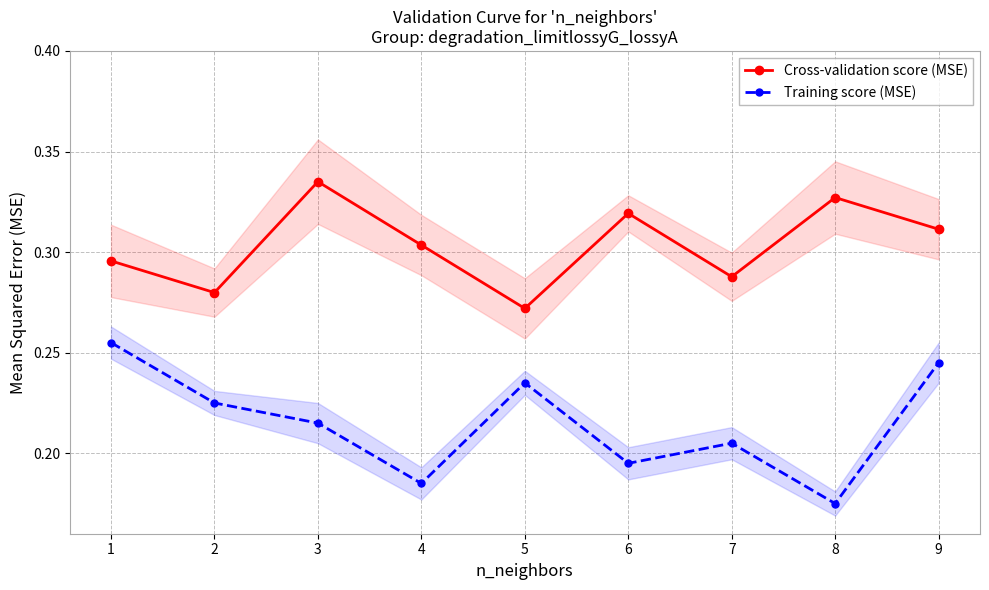

True or false: Cross-validation score (MSE) and Training score (MSE) cross at least once.

False